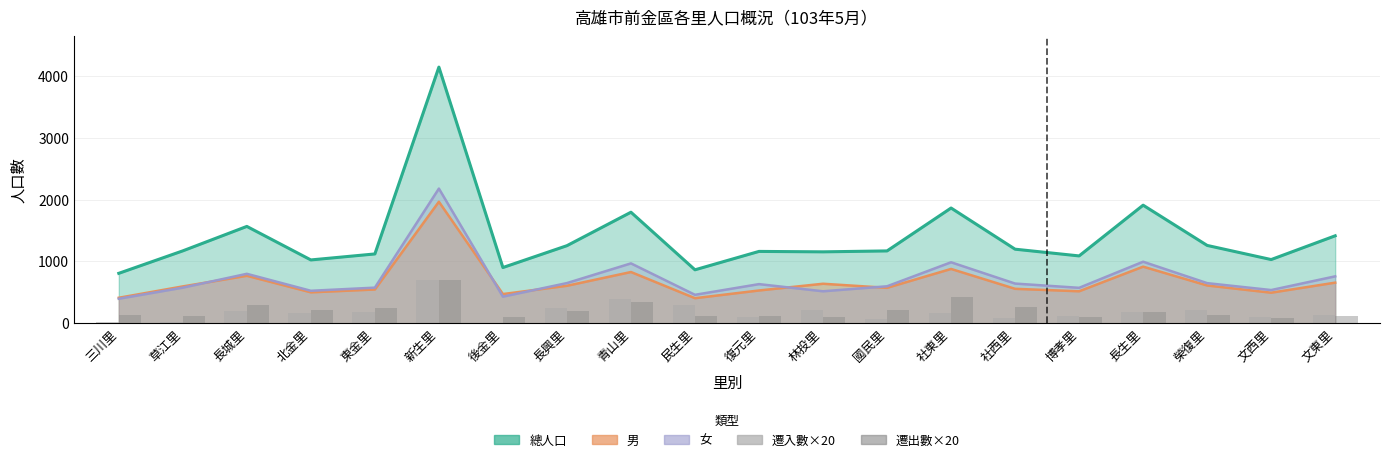

At which category is the sum across all series the highest?

新生里